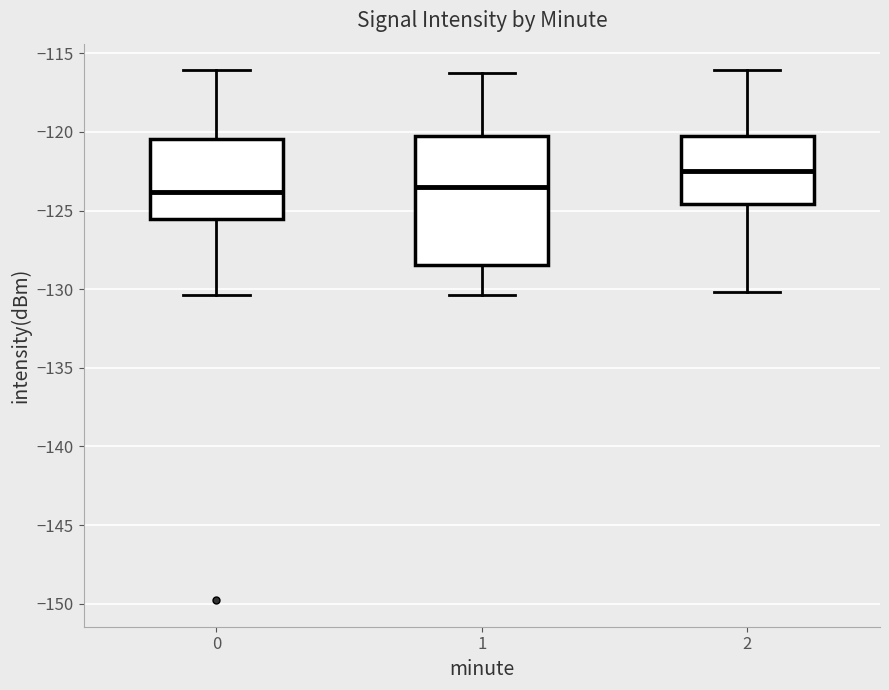

Reading left to right, read every box against the y-axis: the position of its median line, the range the box covers, and the ends of its whiskers. The values are not printed on the chart, so give them approximately, as read against the axis.

0: median -124.0, box -125.5 to -120.5, whiskers -130.5 to -116.0
1: median -123.5, box -128.5 to -120.0, whiskers -130.5 to -116.0
2: median -122.5, box -124.5 to -120.0, whiskers -130.0 to -116.0